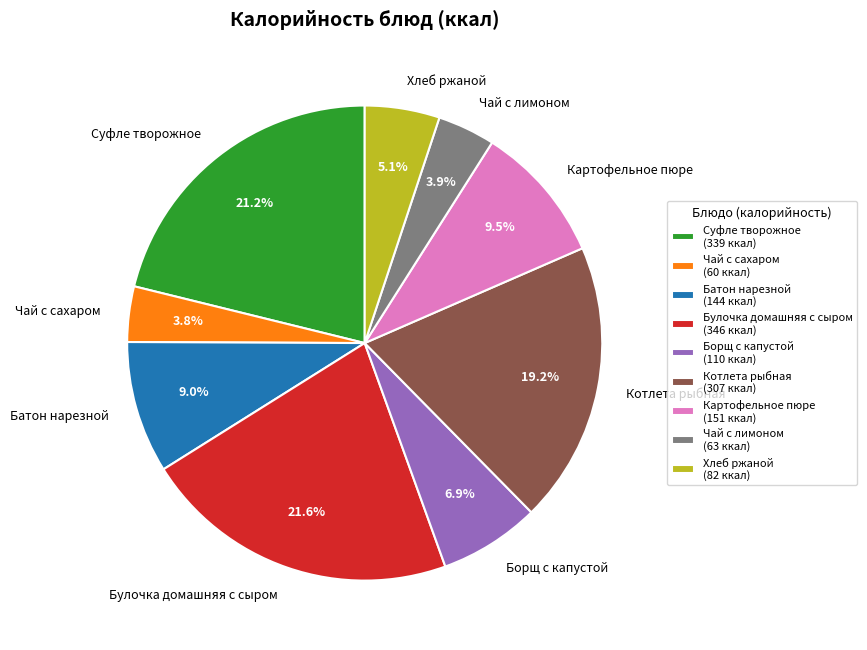

Is it true that Картофельное пюре is 15% of the pie?

False